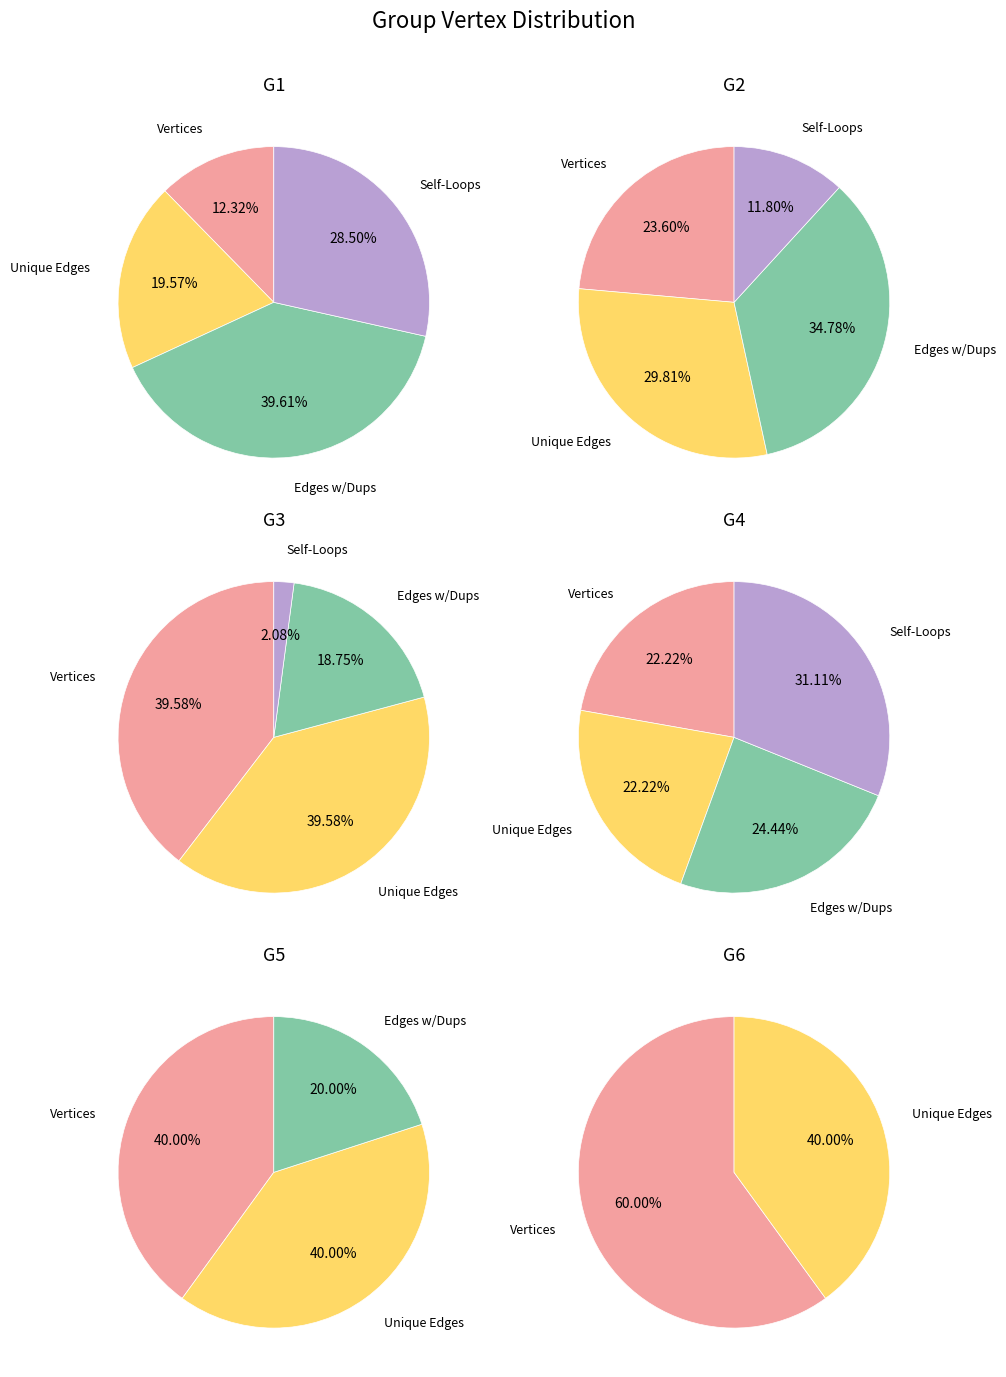

Does G4 represent more than half of the total?

No